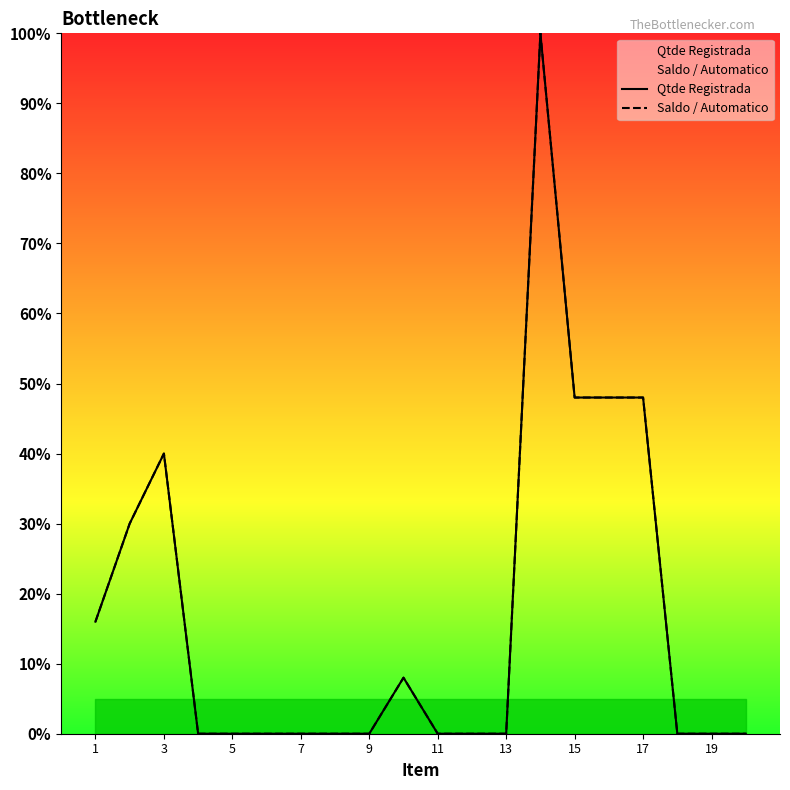

Which series has the largest total across all categories?

Qtde Registrada